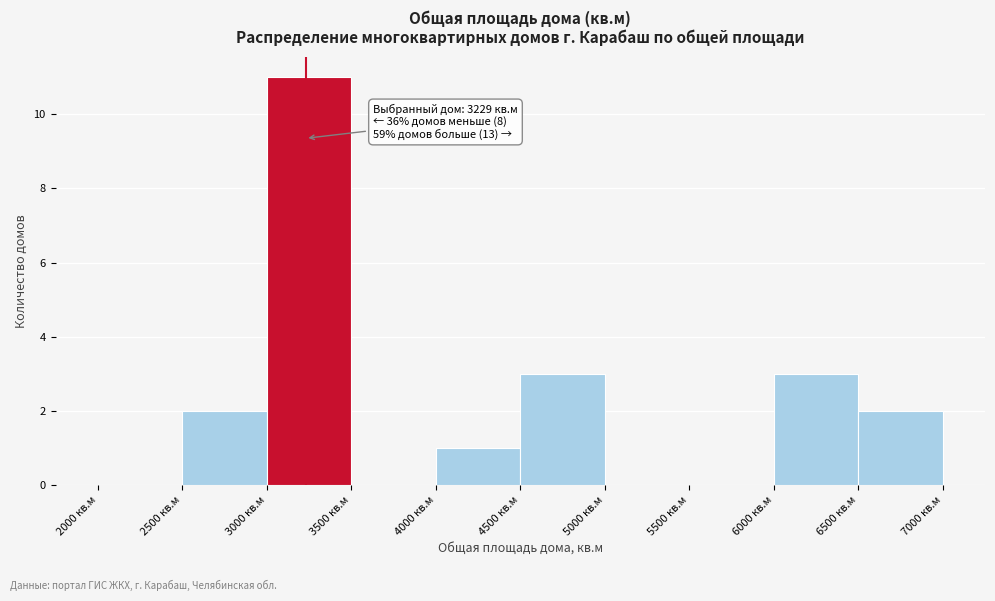

Over which range of the x-axis is the bar tallest?

3000 to 3500